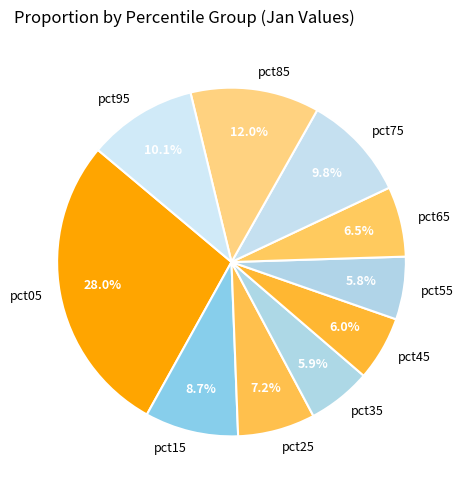

How many segments does this pie chart have?

10